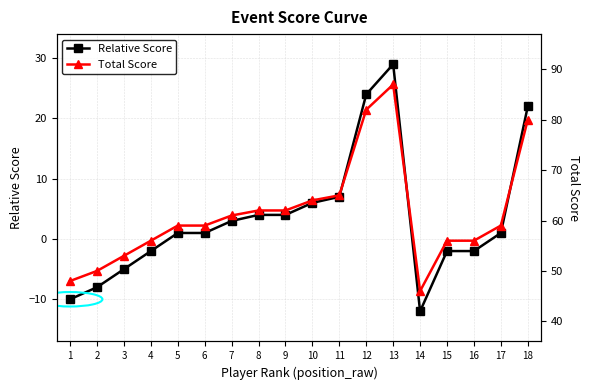

What is the difference between the second highest and minimum values in the Relative Score series?

36